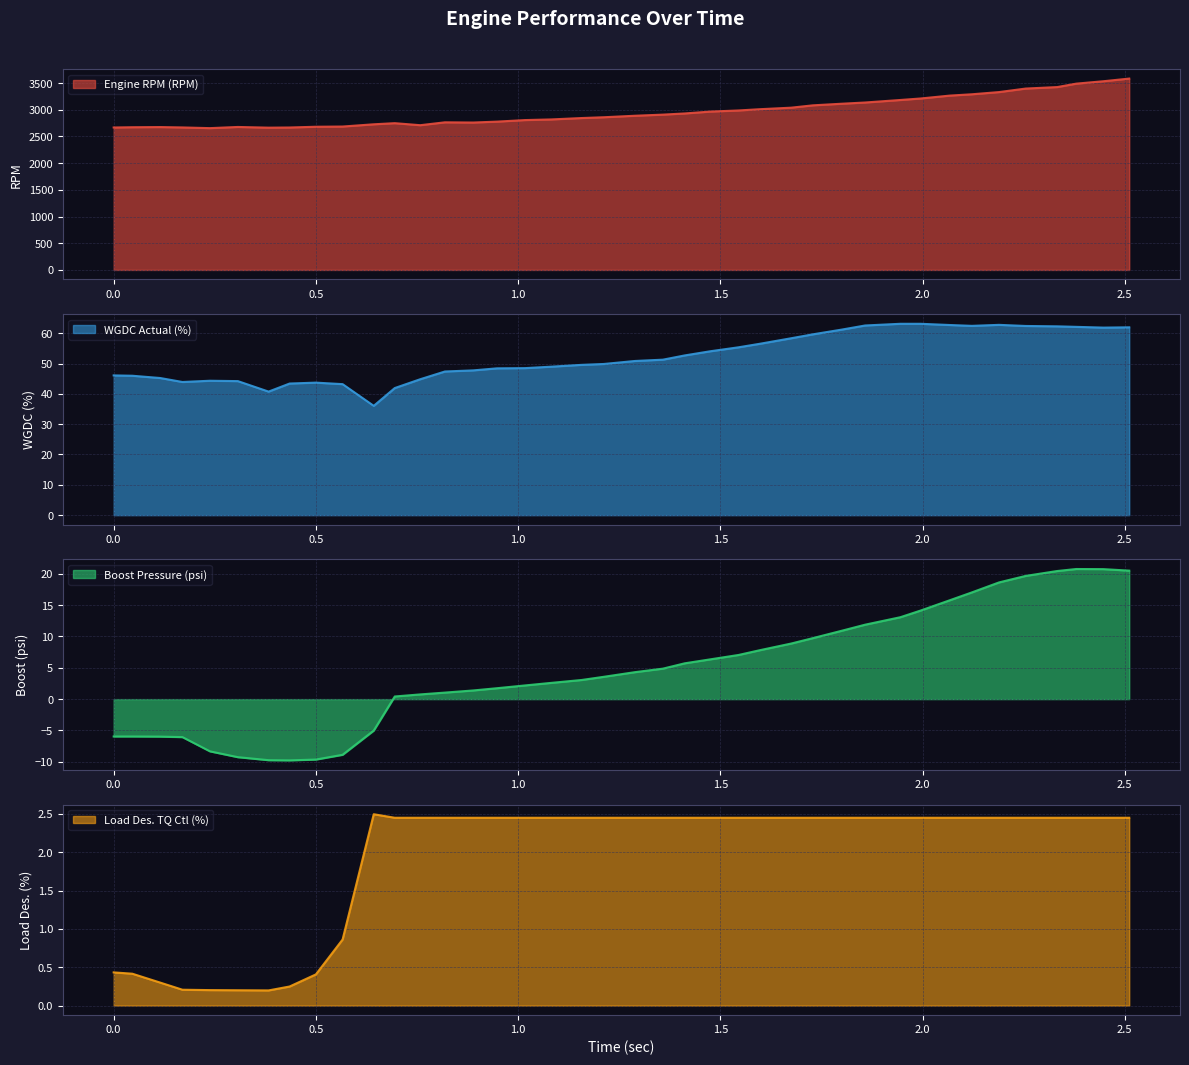

What is the lowest value of the Load Des. TQ Ctl (%) series?

0.2